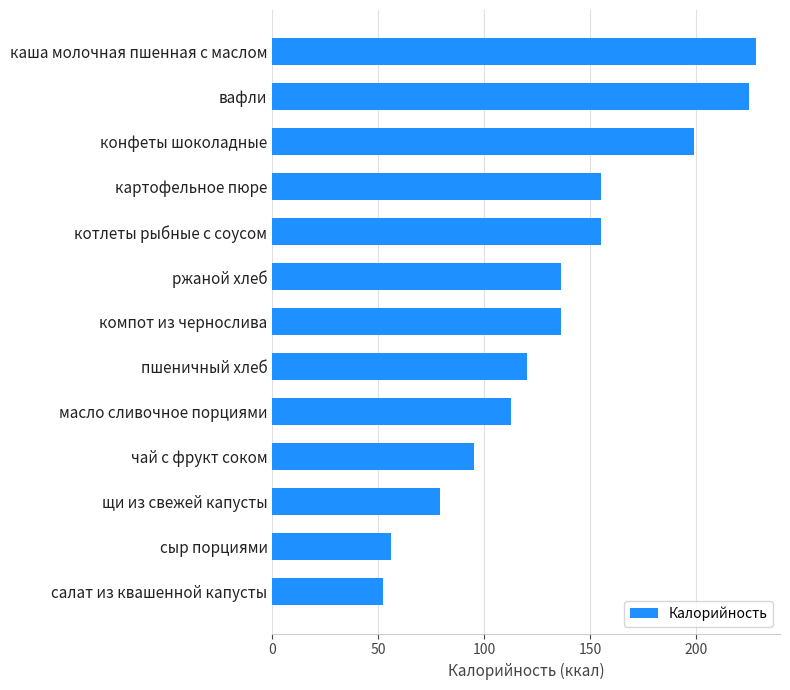

Approximately how many times larger is the value at сыр порциями compared to картофельное пюре?

0.4